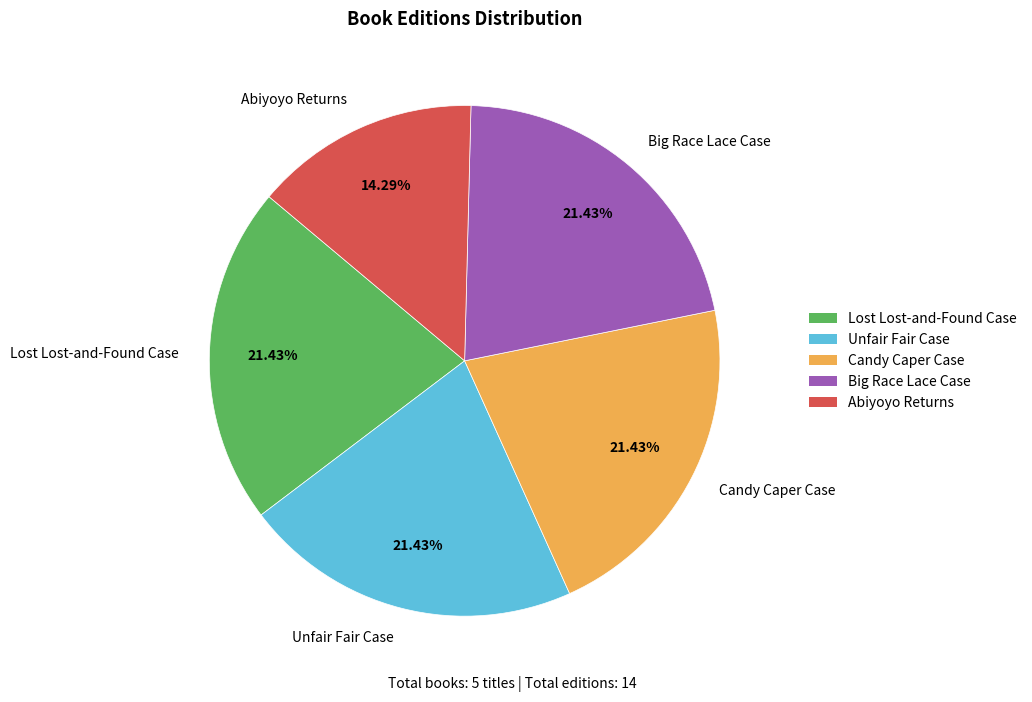

To the nearest percent, what is the difference between the Candy Caper Case and Abiyoyo Returns slice percentages?

7%